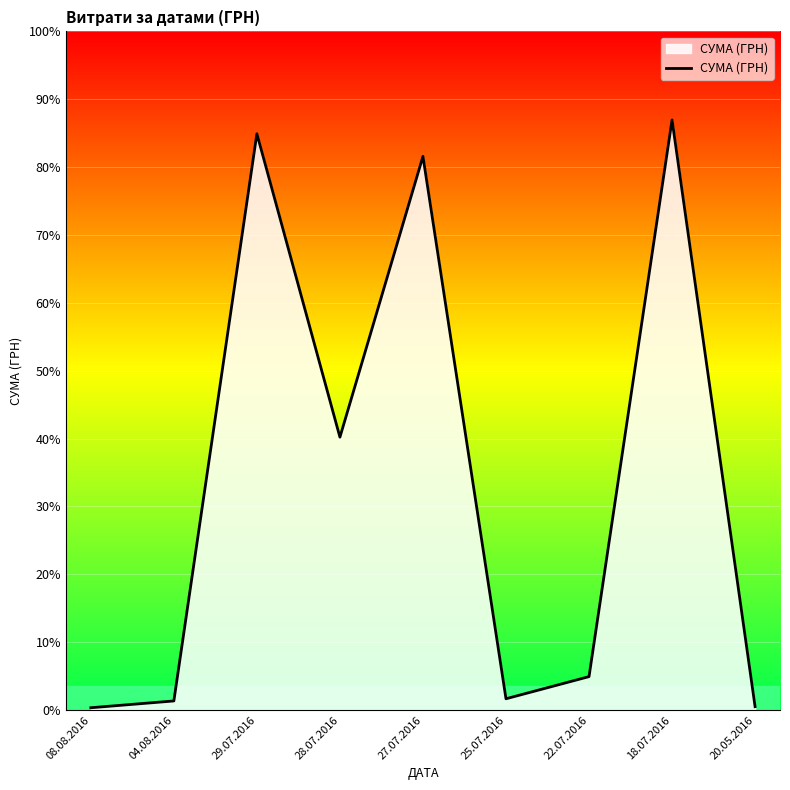

Is this an area chart (filled region under the line)?

Yes